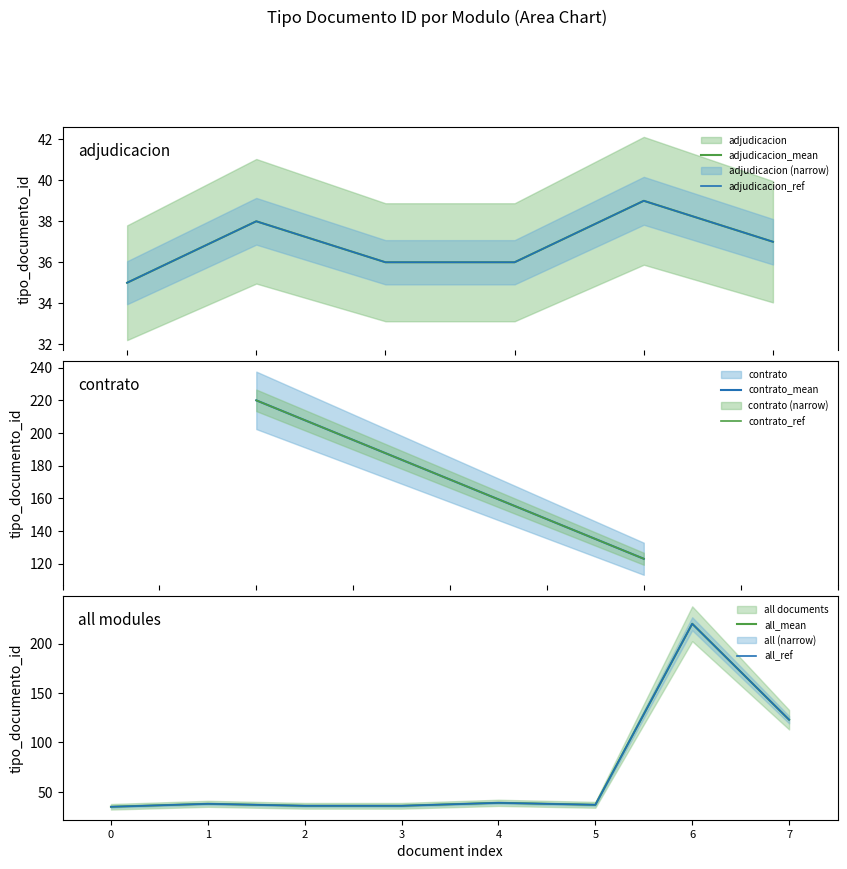

What is the change in value from 1 to 3?

-2